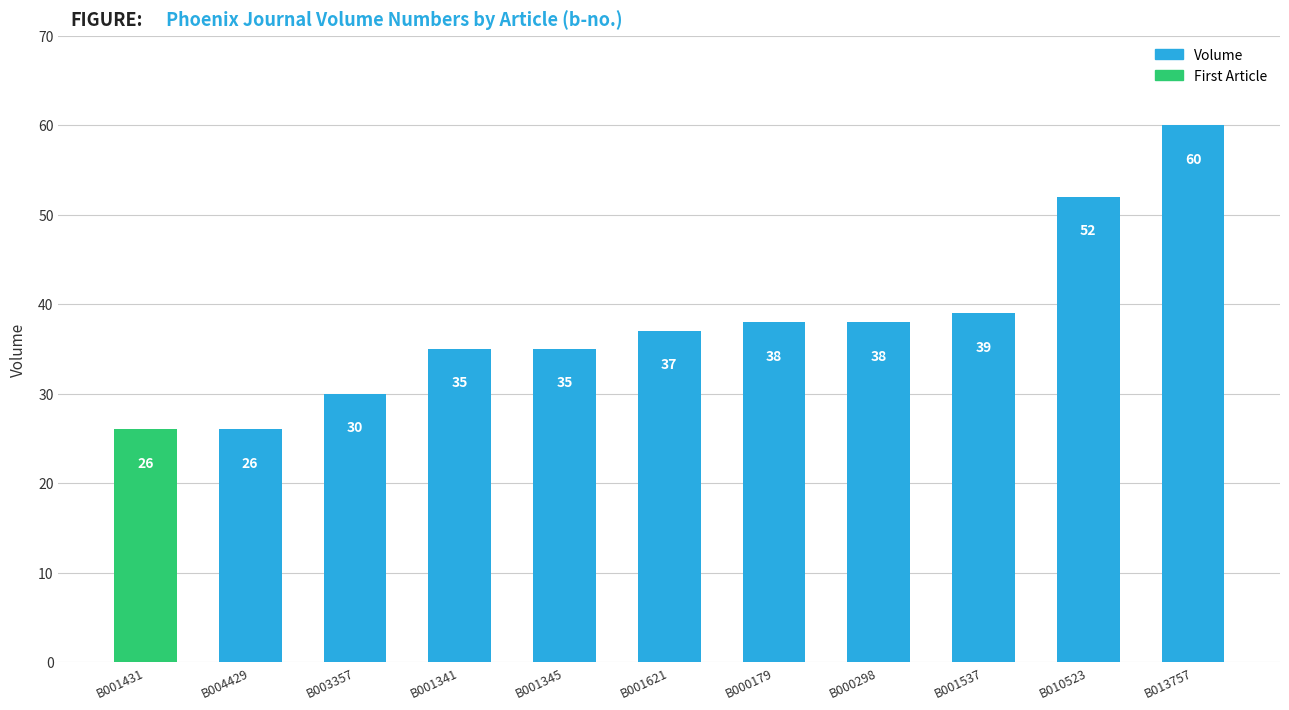

Does the chart contain stacked bars?

No